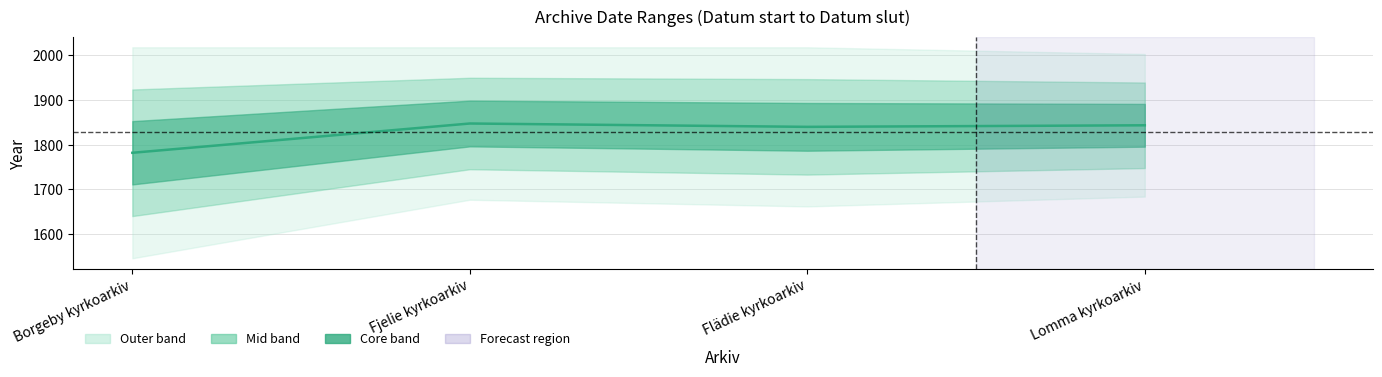

Reading left to right, what are all the values shown in this chart?

Borgeby kyrkoarkiv=1782.0	Fjelie kyrkoarkiv=1847.5	Flädie kyrkoarkiv=1840.0	Lomma kyrkoarkiv=1843.5